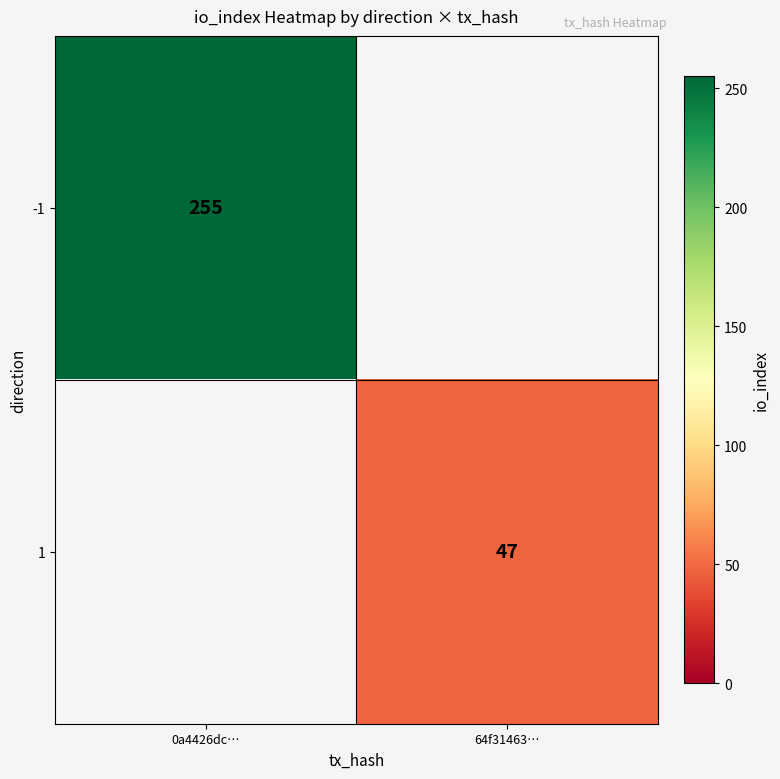

The value of -1 at 0a4426dc… is 151. True or false?

False